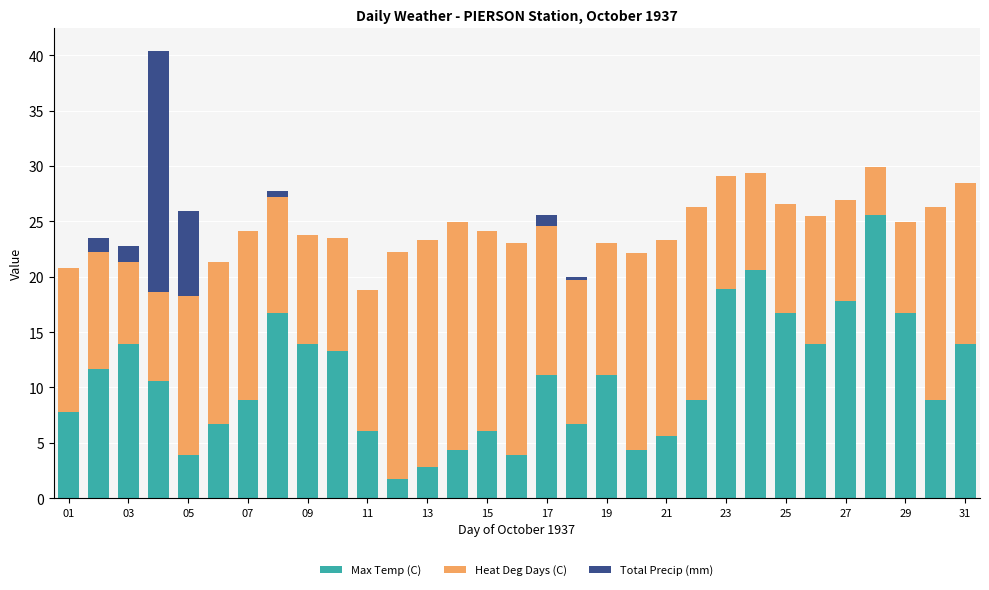

What is the highest value of the Max Temp (C) series?

25.6